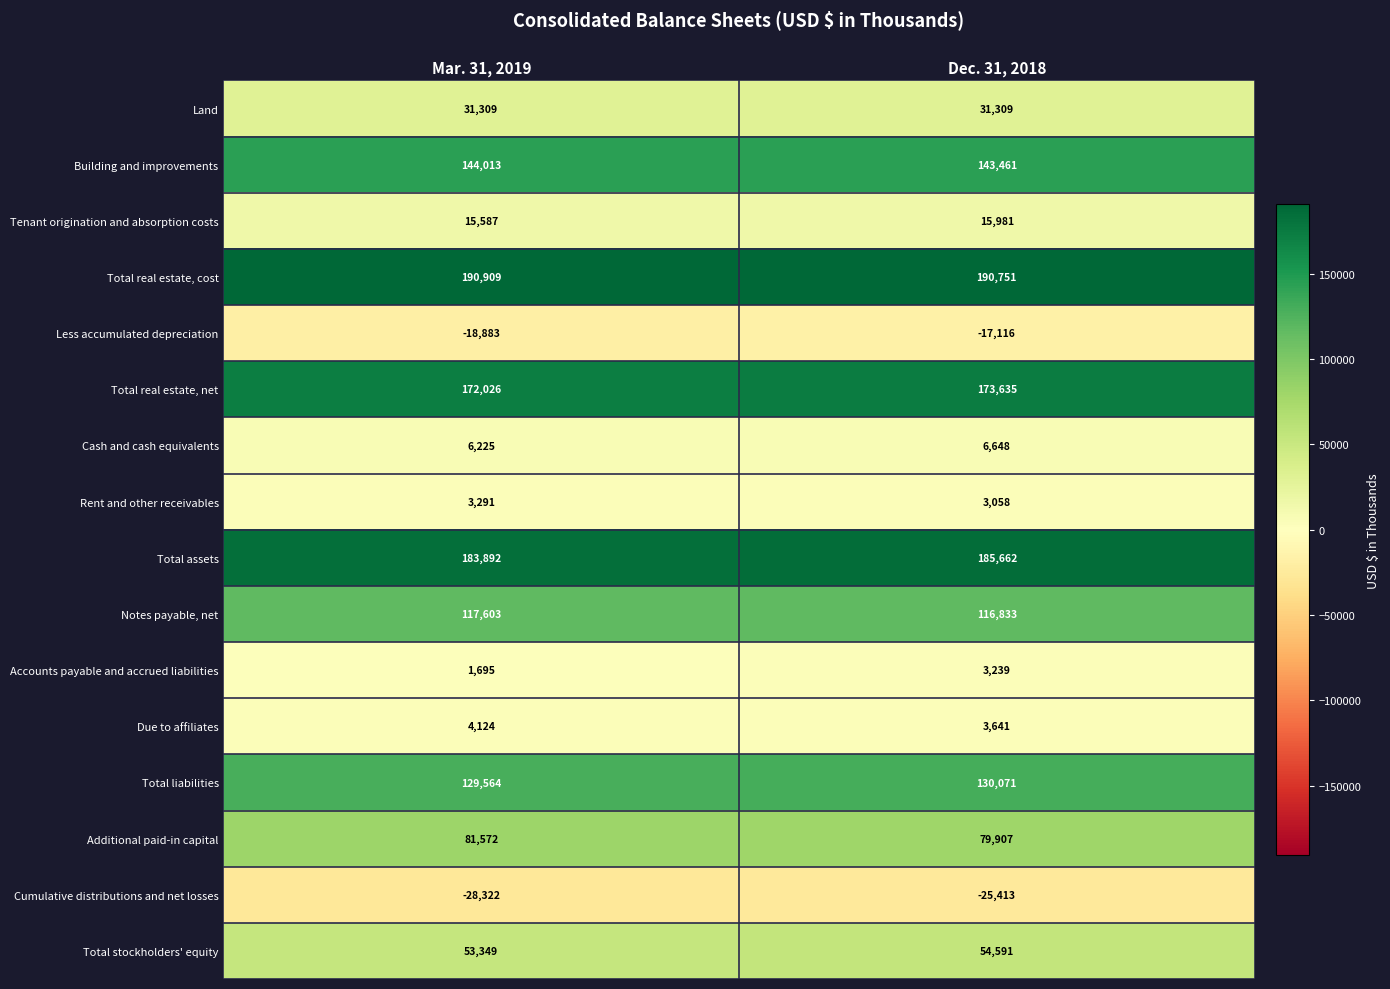

Which series has the largest total across all categories?

Total real estate, cost